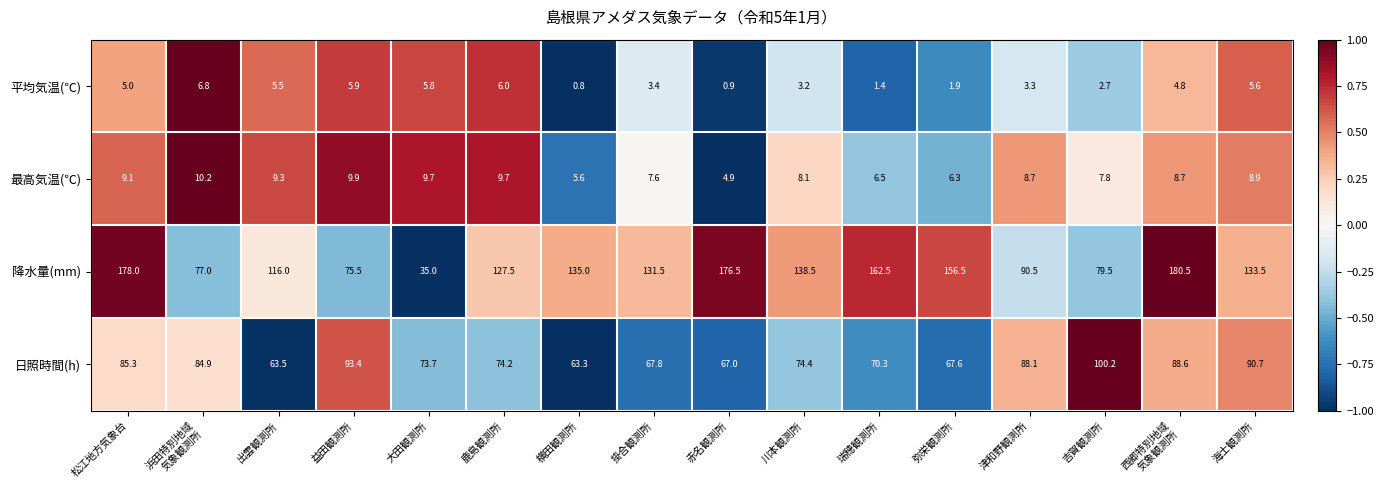

Rank the series at 松江地方気象台 from lowest to highest value.

平均気温(℃), 最高気温(℃), 日照時間(h), 降水量(mm)